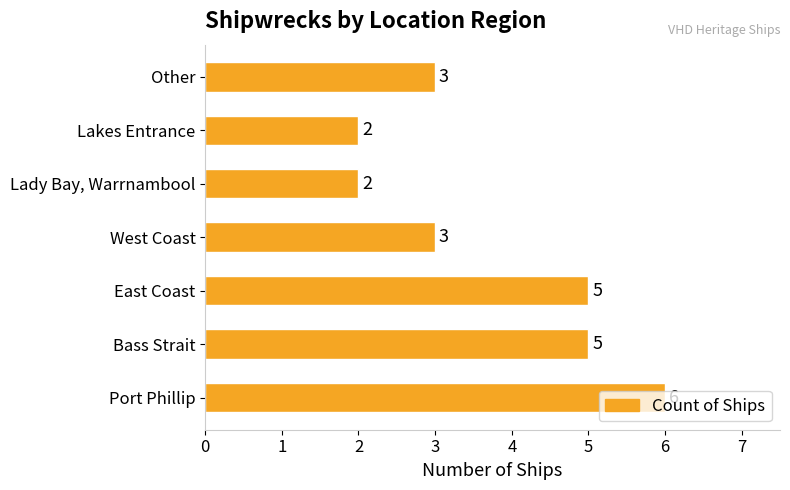

What is the ratio of the value at West Coast to the value at Other?

1.0